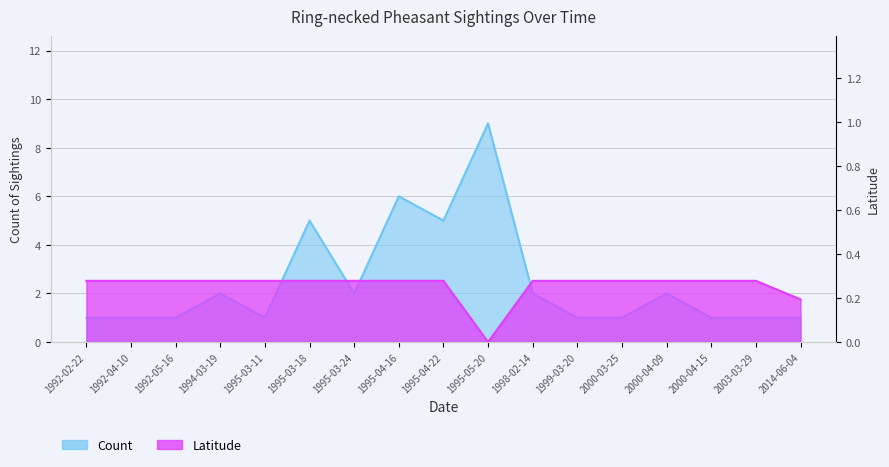

List the labels in order of Count value, smallest first.

1992-02-22, 1992-04-10, 1992-05-16, 1995-03-11, 1999-03-20, 2000-03-25, 2000-04-15, 2003-03-29, 2014-06-04, 1994-03-19, 1995-03-24, 1998-02-14, 2000-04-09, 1995-03-18, 1995-04-22, 1995-04-16, 1995-05-20